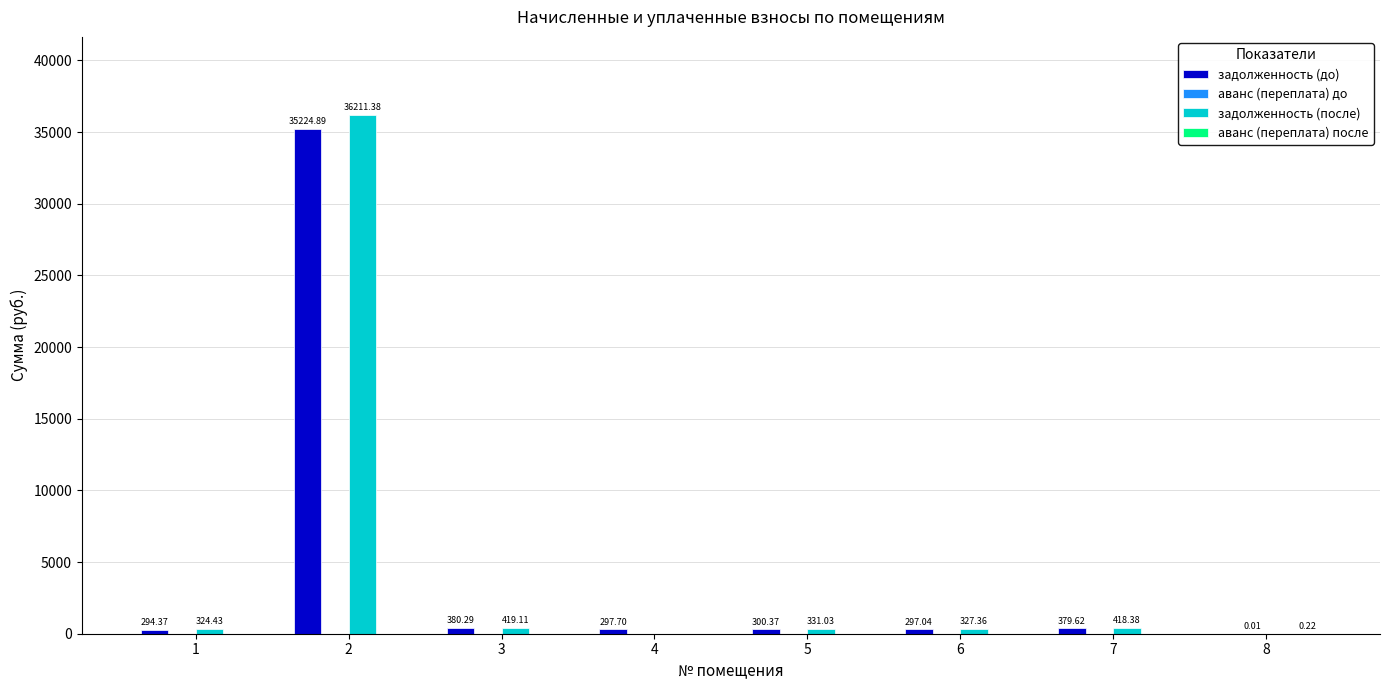

What is the total value across all series at 2?

71436.3